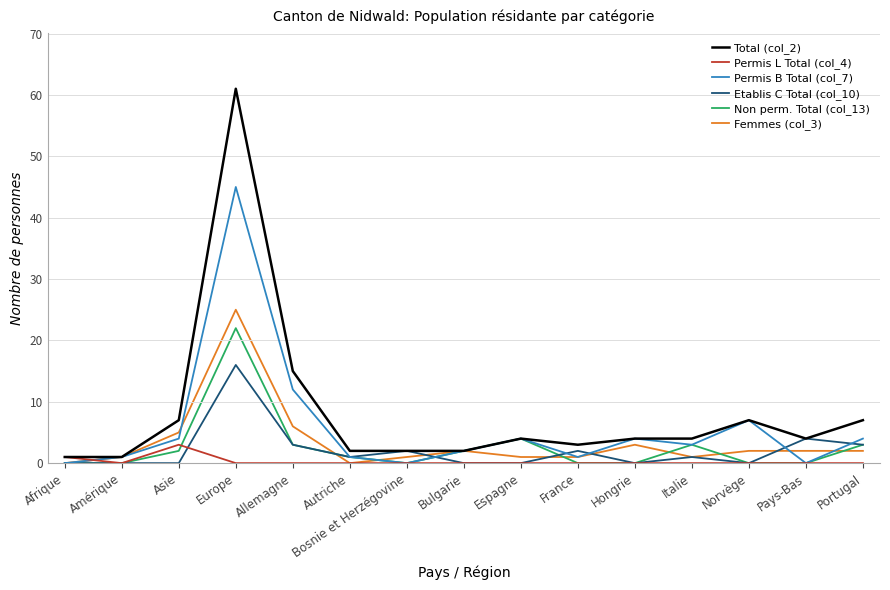

How many values in the Femmes (col_3) series are below 2?

7